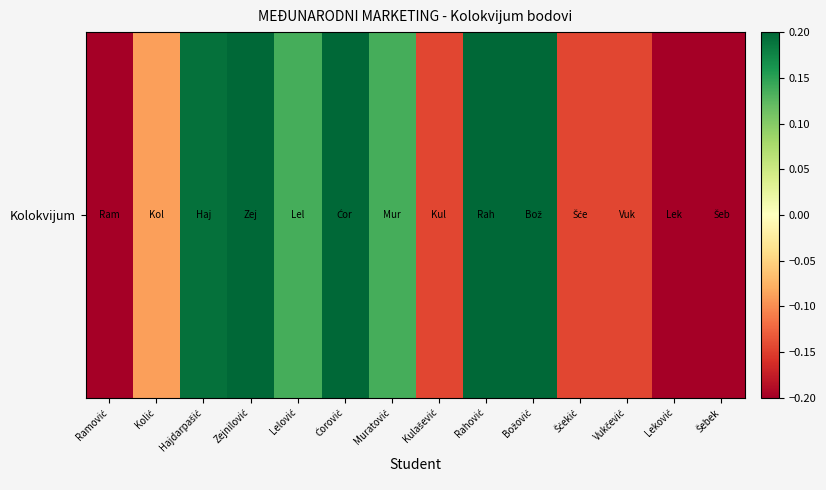

Rank the categories by value from lowest to highest.

Ramović, Leković, Šebek, Kulašević, Šćekić, Vukčević, Kolić, Lelović, Muratović, Hajdarpašić, Zejnilović, Ćorović, Rahović, Božović